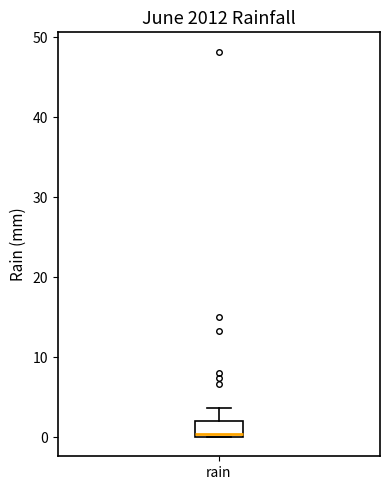

Where is the lower edge of the box for rain on the y-axis? The values are not printed on the chart, so give them approximately, as read against the axis.

0